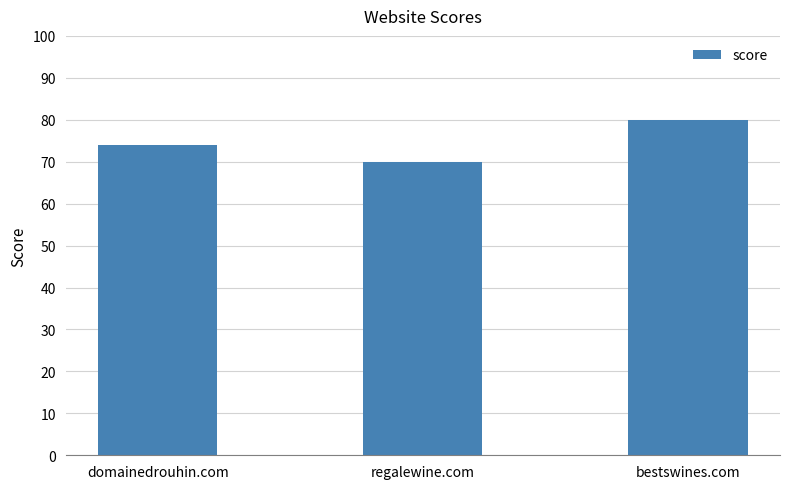

What is the value of the 2nd bar from the left?

70